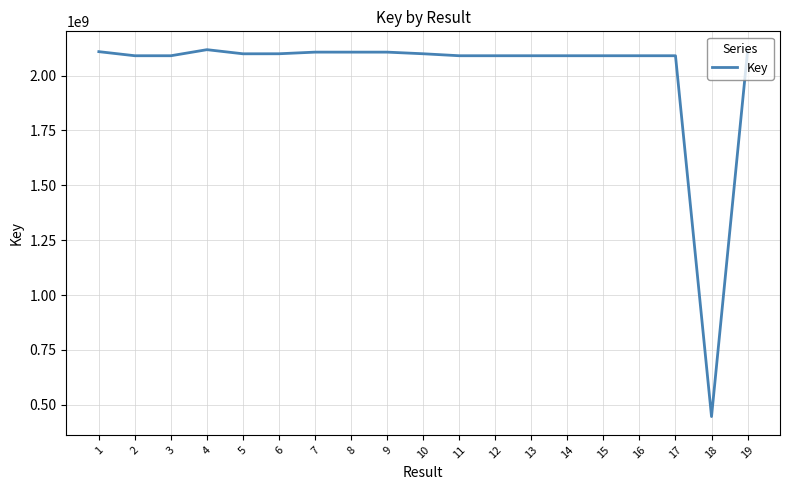

What is the greatest value displayed?

2118155201